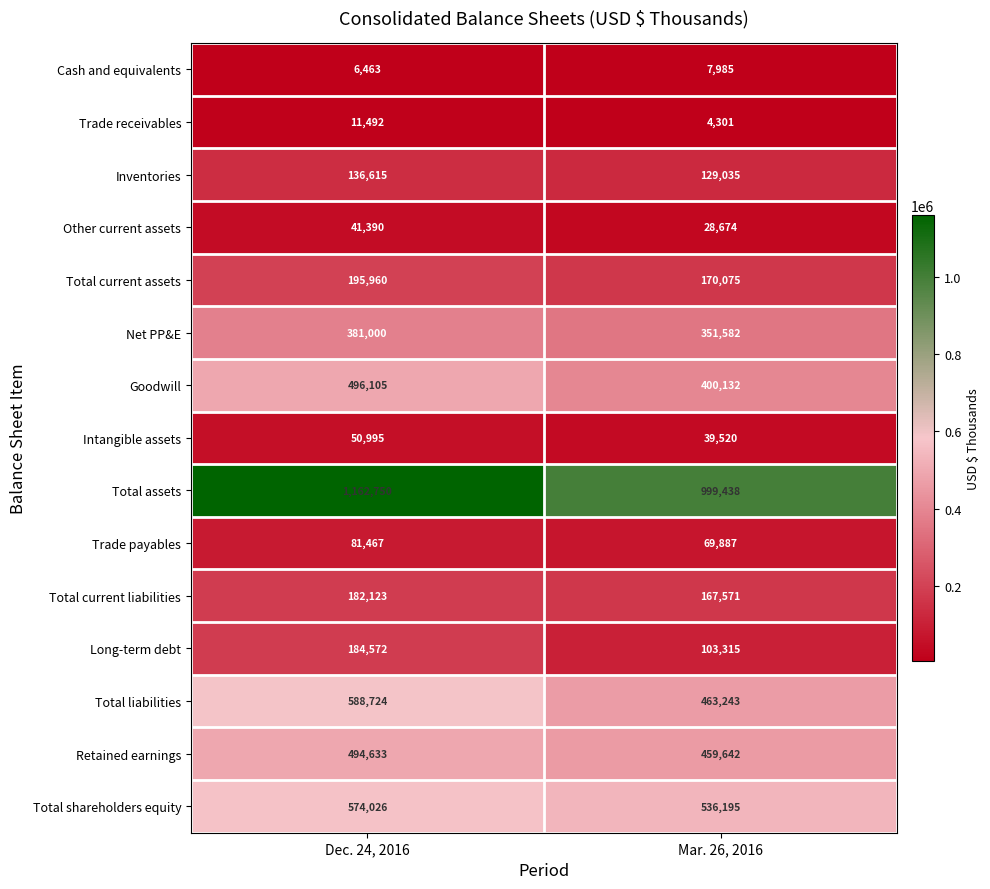

How many data points does each series have?

2